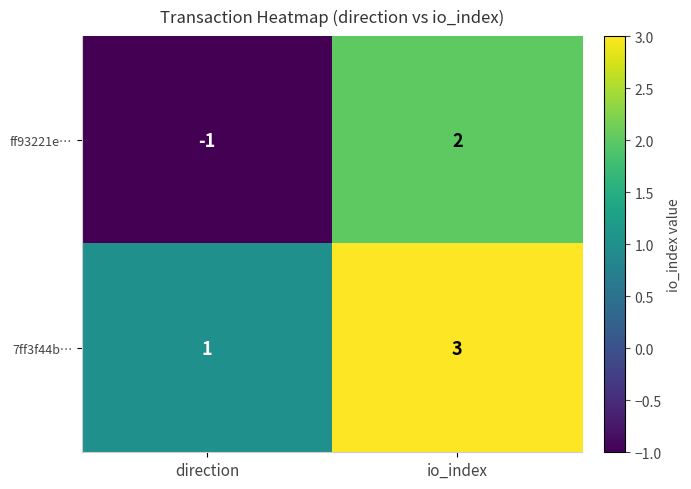

At which label is ff93221e… closest to 0?

direction